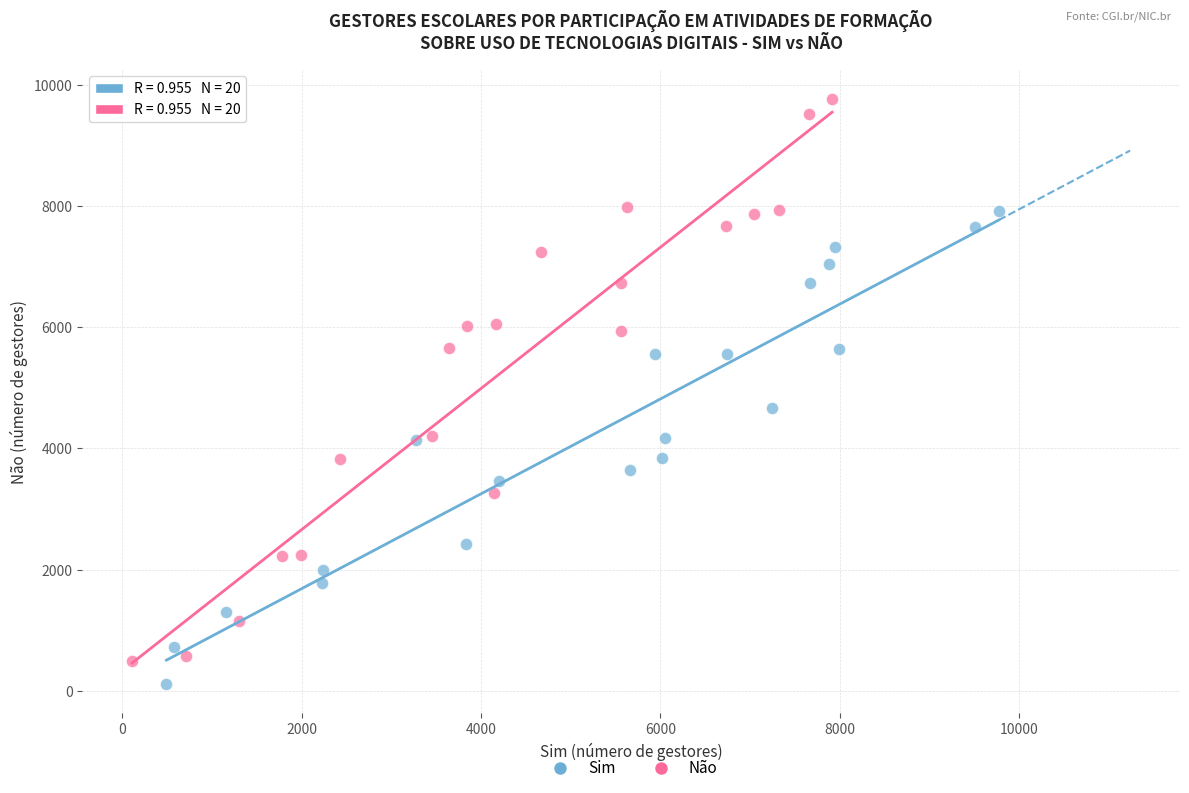

What are all the series names shown in the legend?

Sim, Não